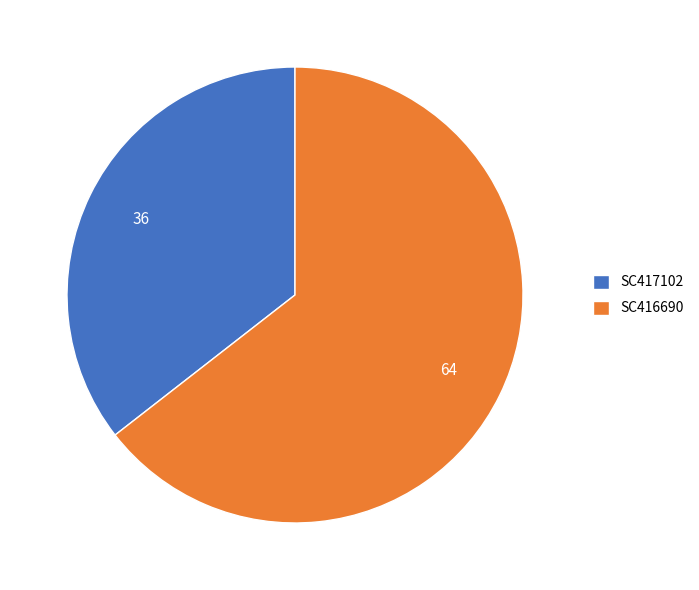

Does SC417102 account for over 50% of the chart?

No